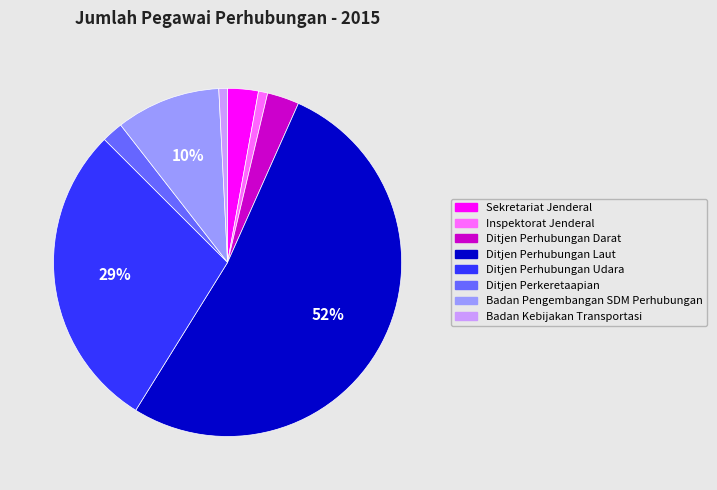

To the nearest percent, what percentage of the pie is Badan Kebijakan Transportasi?

1%